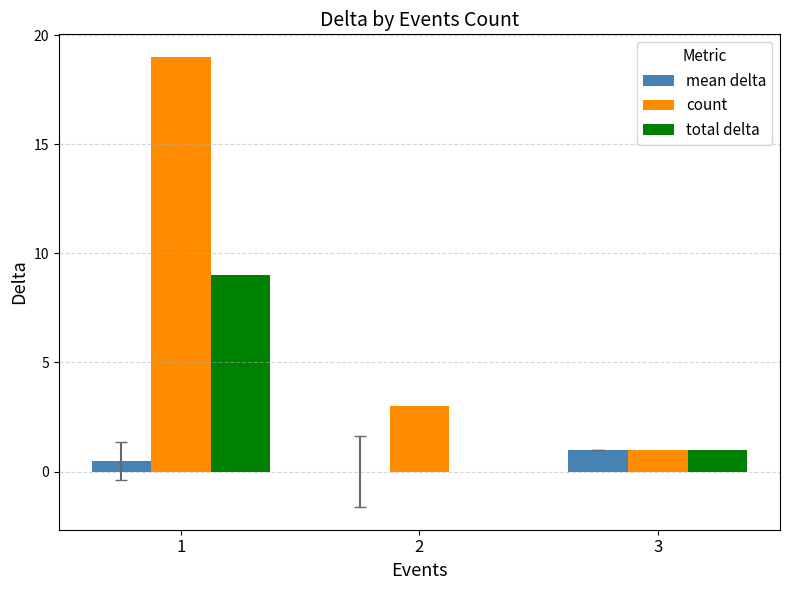

Is the value of count at 3 greater than the value of total delta at 1?

No